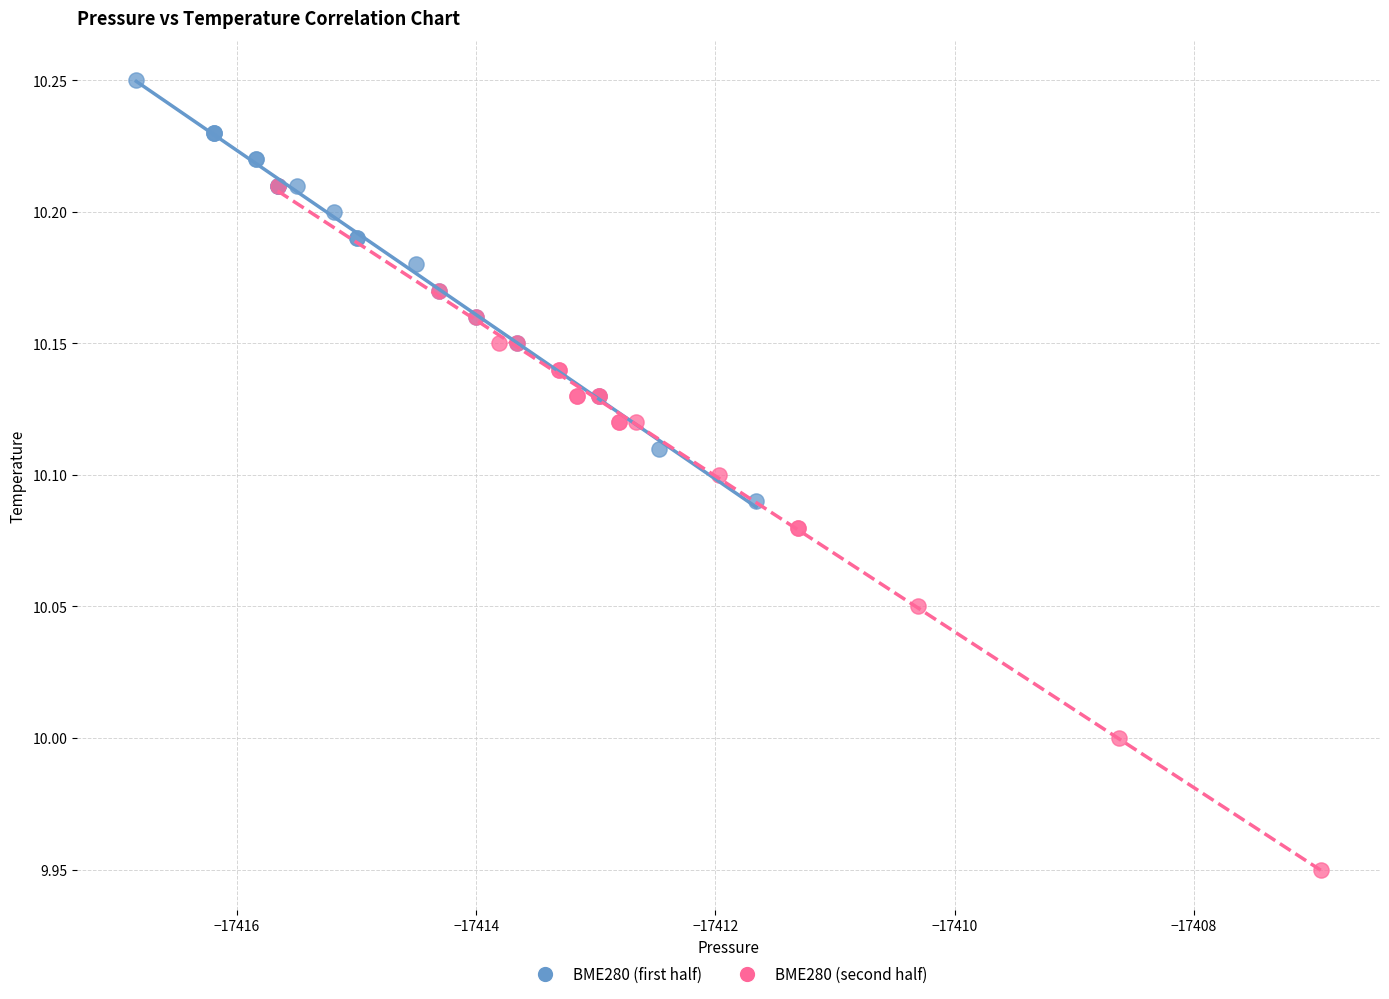

Which series has the largest Y range (max minus min)?

BME280 (second half)